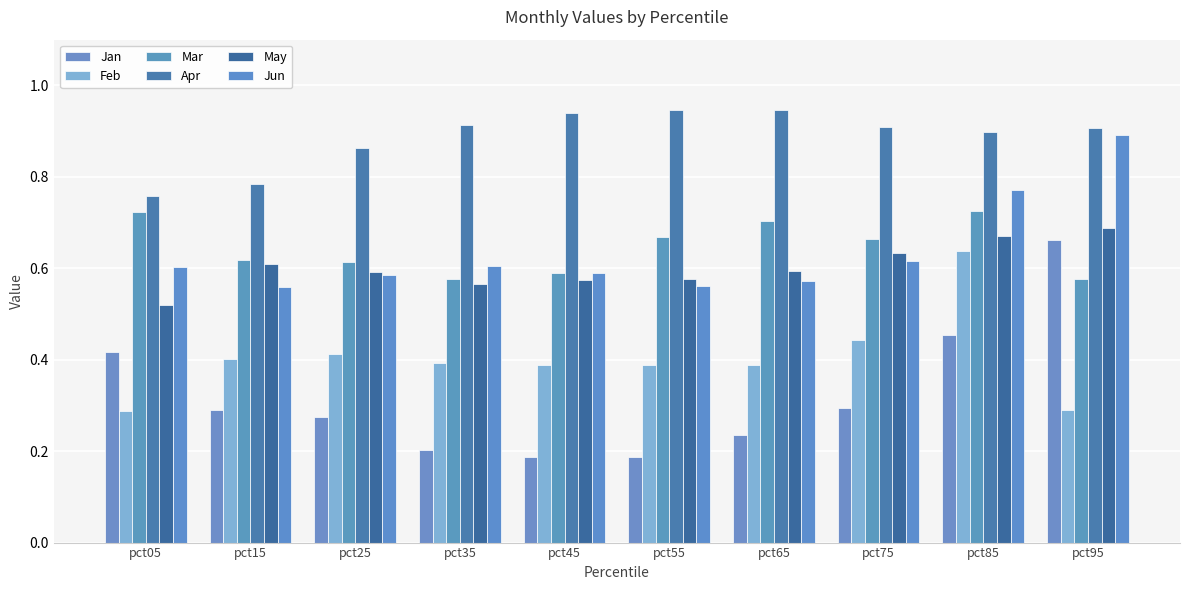

At pct75, list the series in order from largest to smallest.

Apr, Mar, May, Jun, Feb, Jan